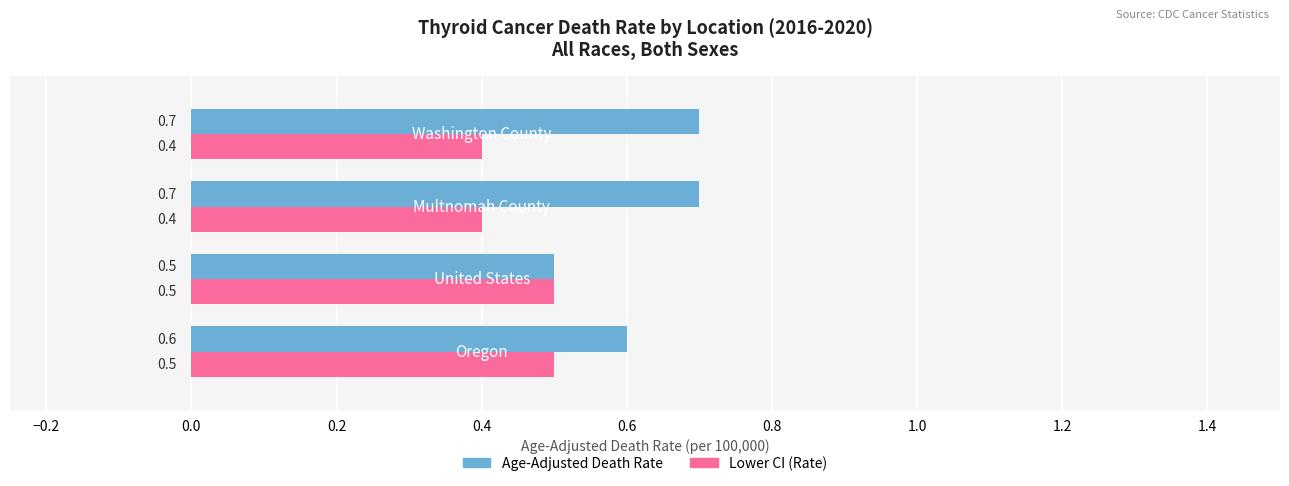

What is the minimum value for Lower CI (Rate)?

0.4